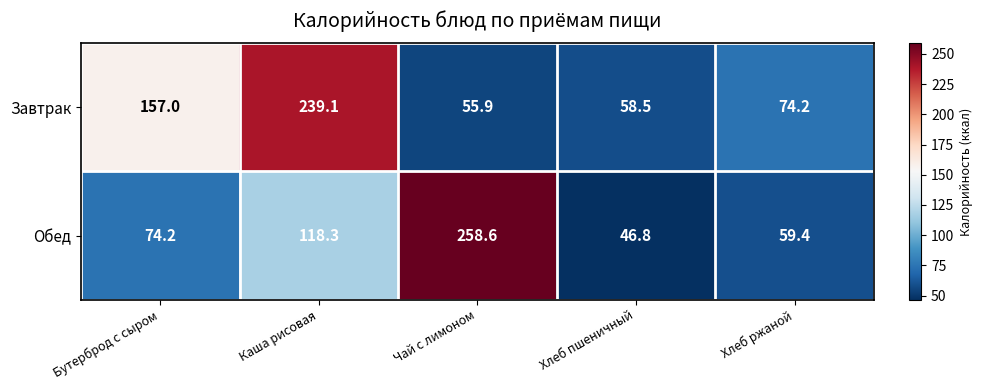

Reading left to right, extract all data points from this chart.

Завтрак: 157.0	239.1	55.9	58.5	74.2
Обед: 74.2	118.3	258.6	46.8	59.4